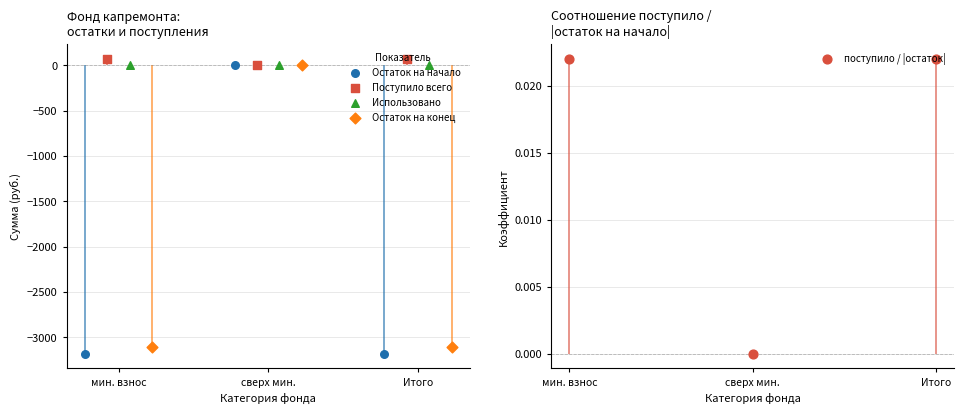

Which series has the largest total across all categories?

Поступило всего